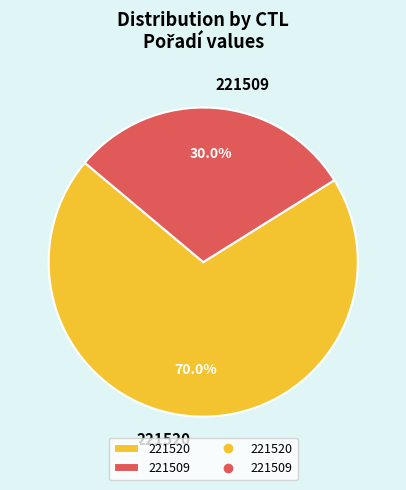

Count the number of slices in the pie.

2